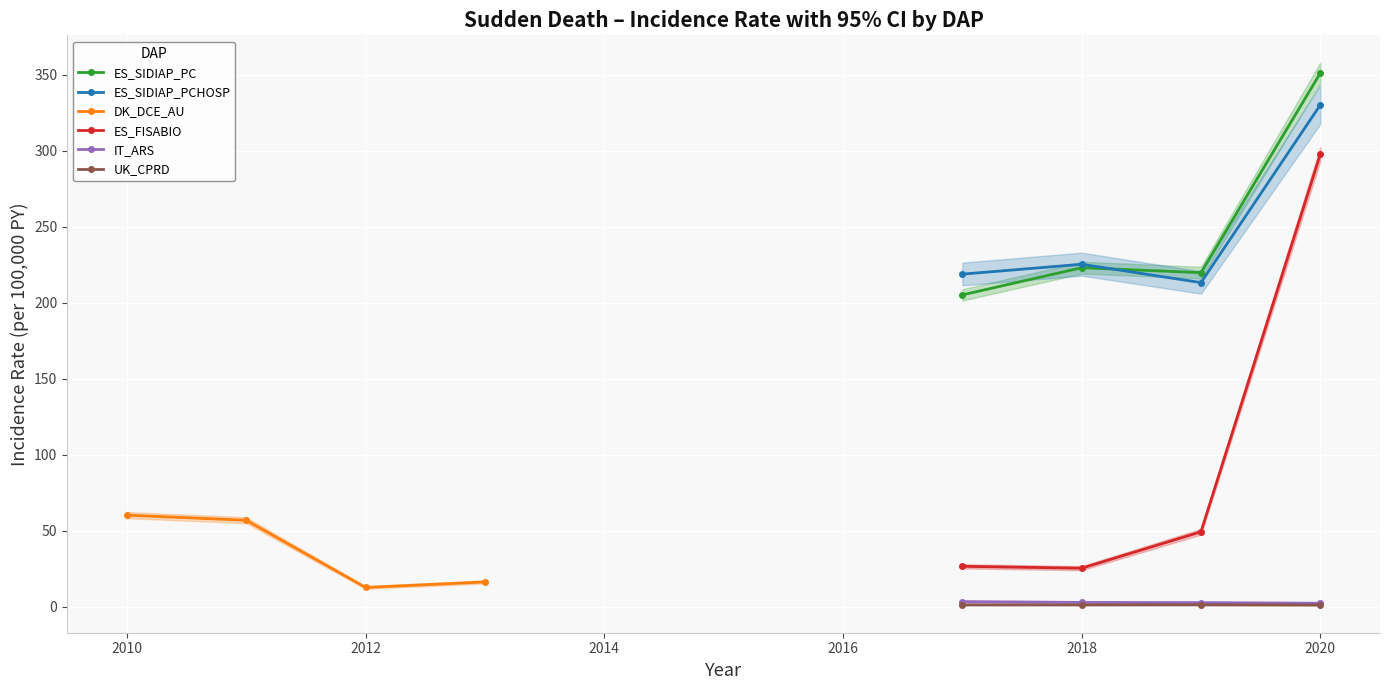

How many interior local valleys does the ES_SIDIAP_PCHOSP series have?

1